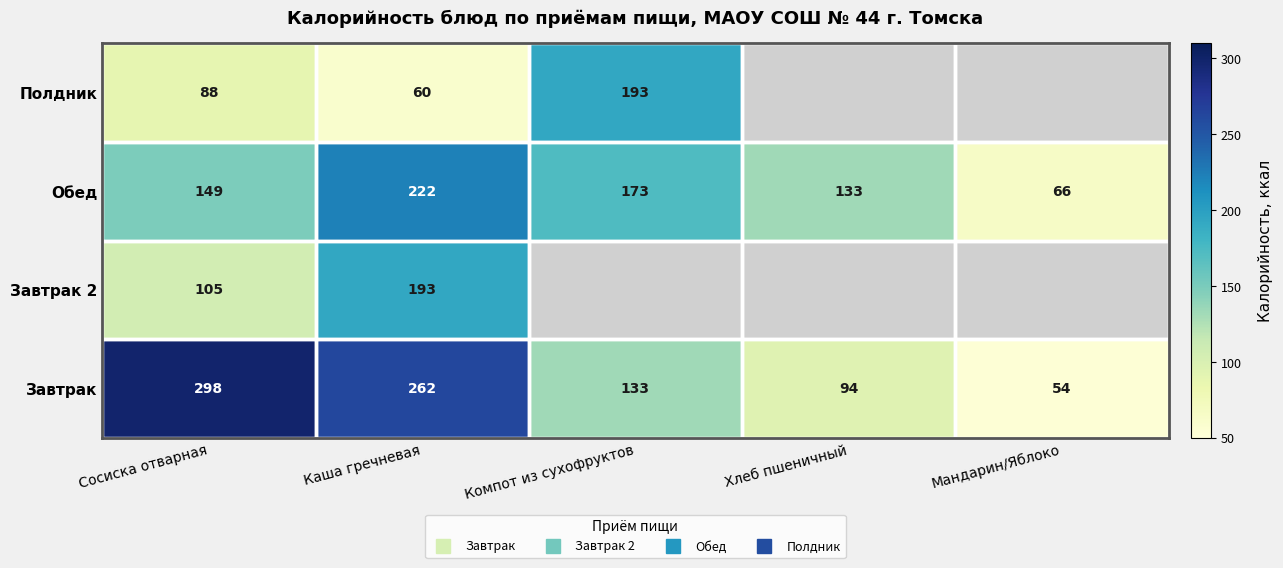

The value of Полдник at Сосиска отварная is 140.8. True or false?

False